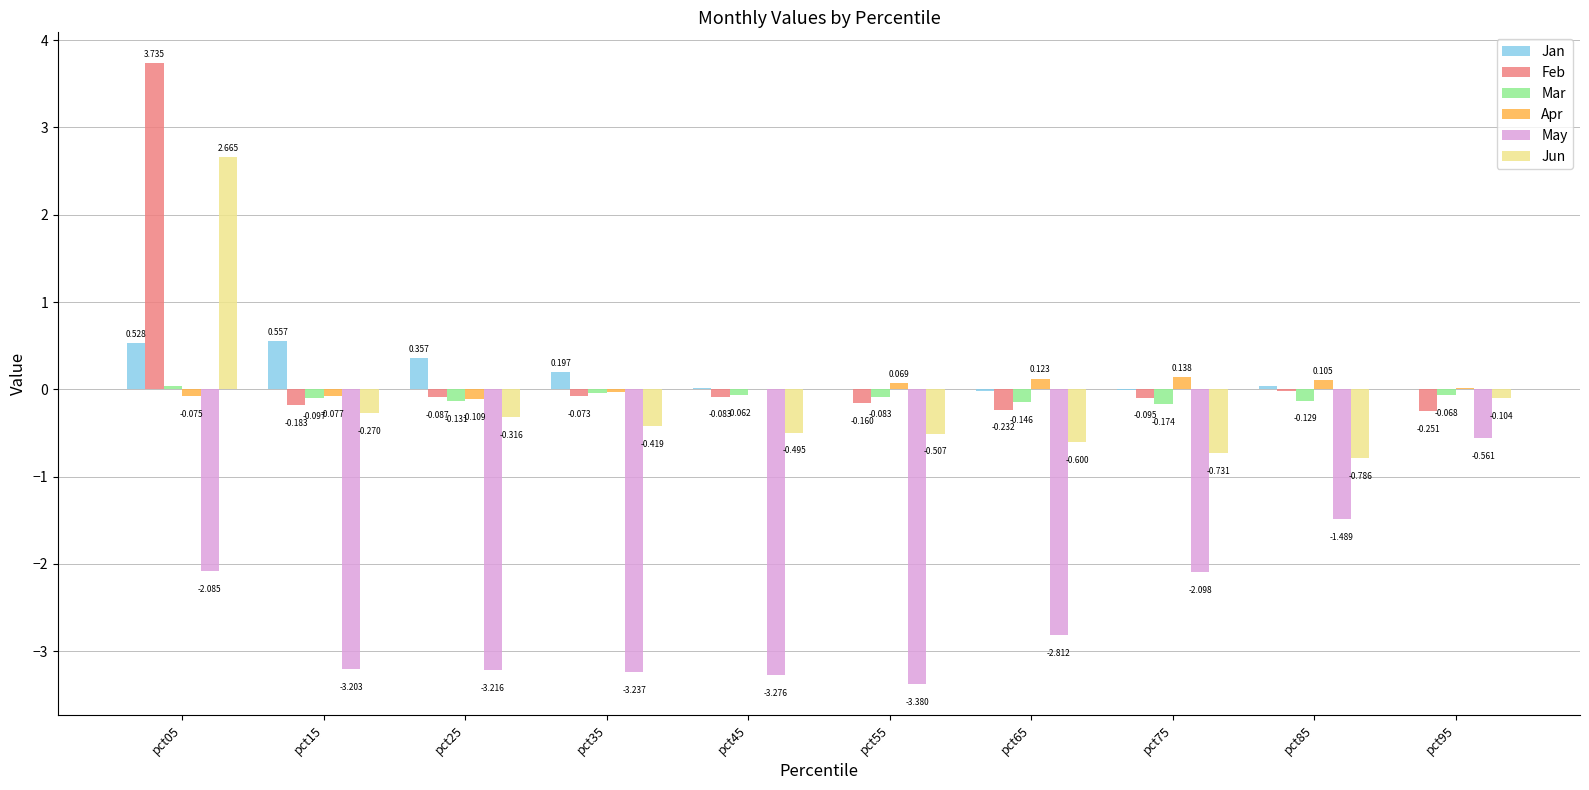

Which series has the largest total across all categories?

Feb